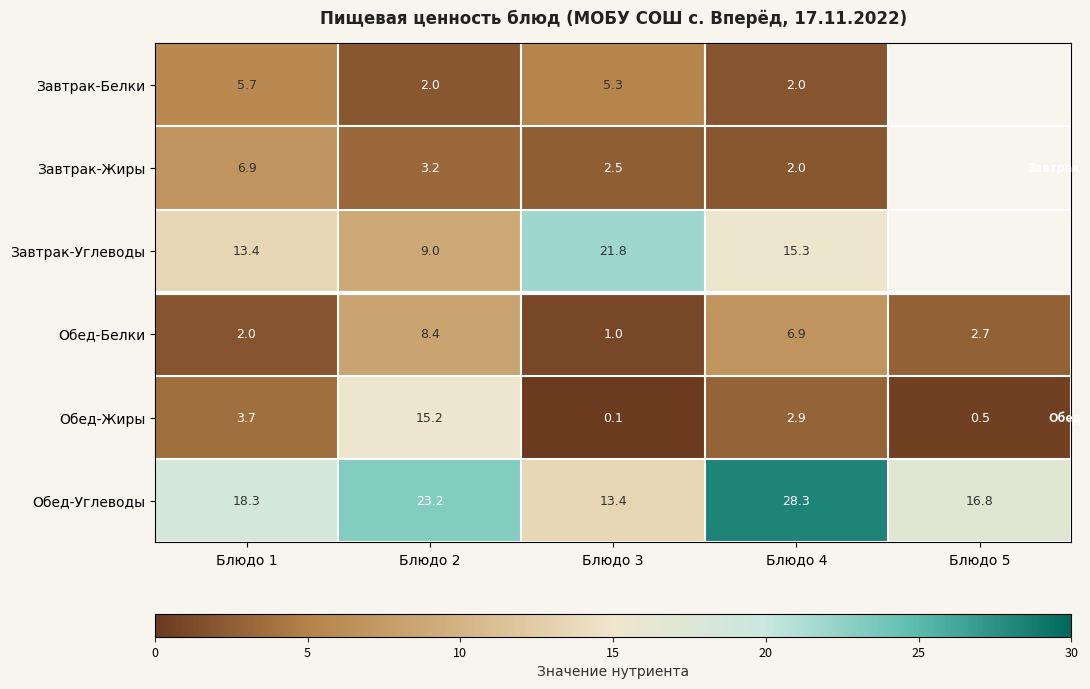

Rank the categories by Обед-Углеводы value from highest to lowest.

Блюдо 4, Блюдо 2, Блюдо 1, Блюдо 5, Блюдо 3